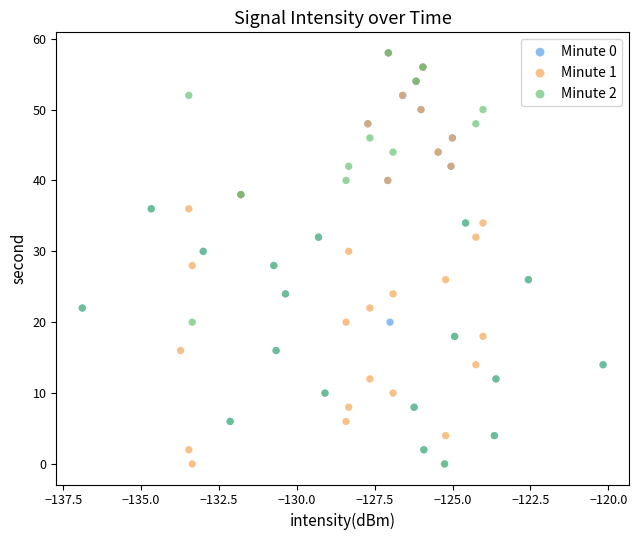

What are all the series names shown in the legend?

Minute 0, Minute 1, Minute 2